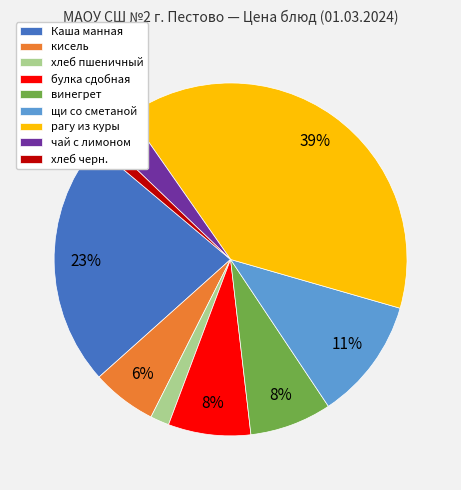

Does булка сдобная represent more than half of the total?

No